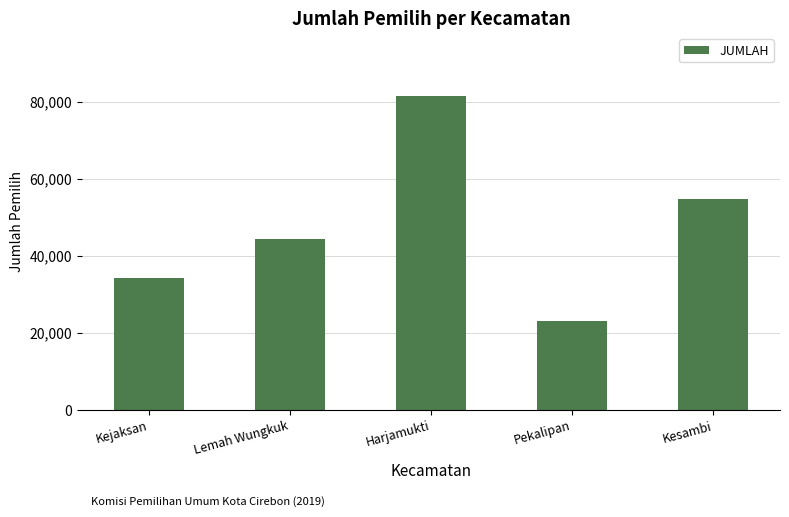

Is it true that the value at Harjamukti is 39087?

False